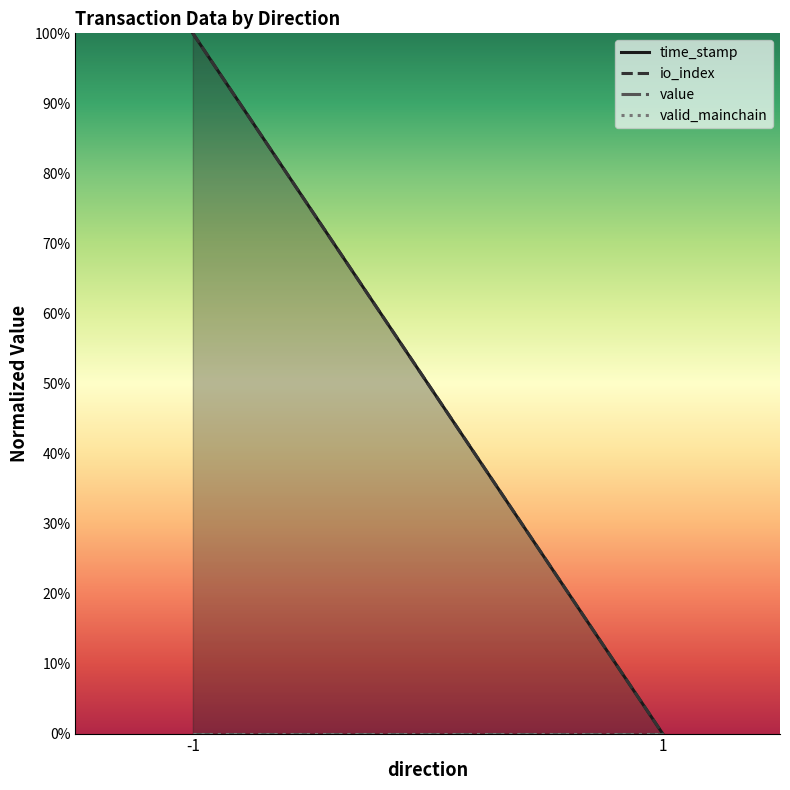

Does the chart display data point markers on the line(s)?

No